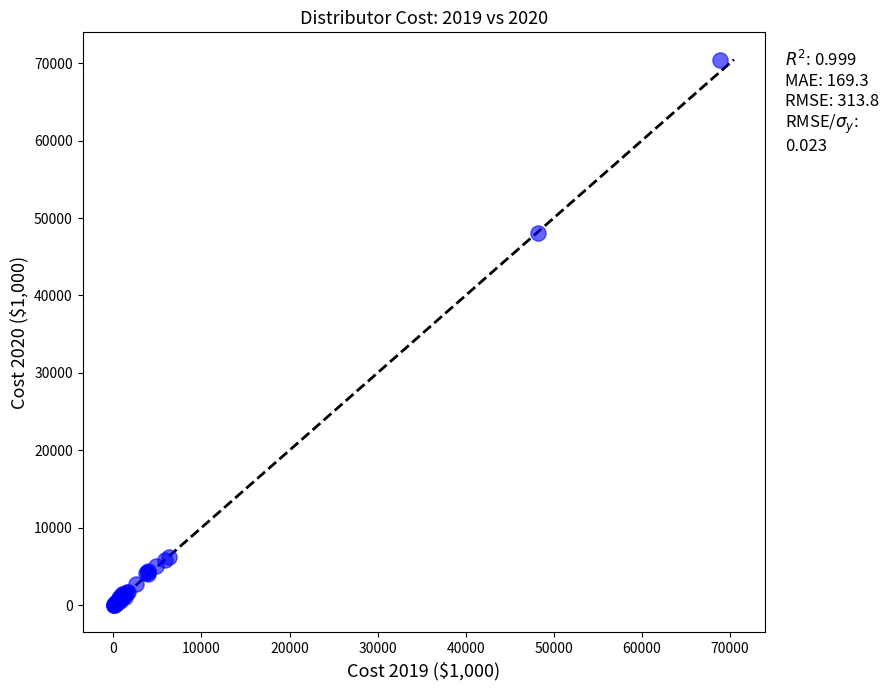

What Y value in the scatter plot is closest to 35249?

48090.7